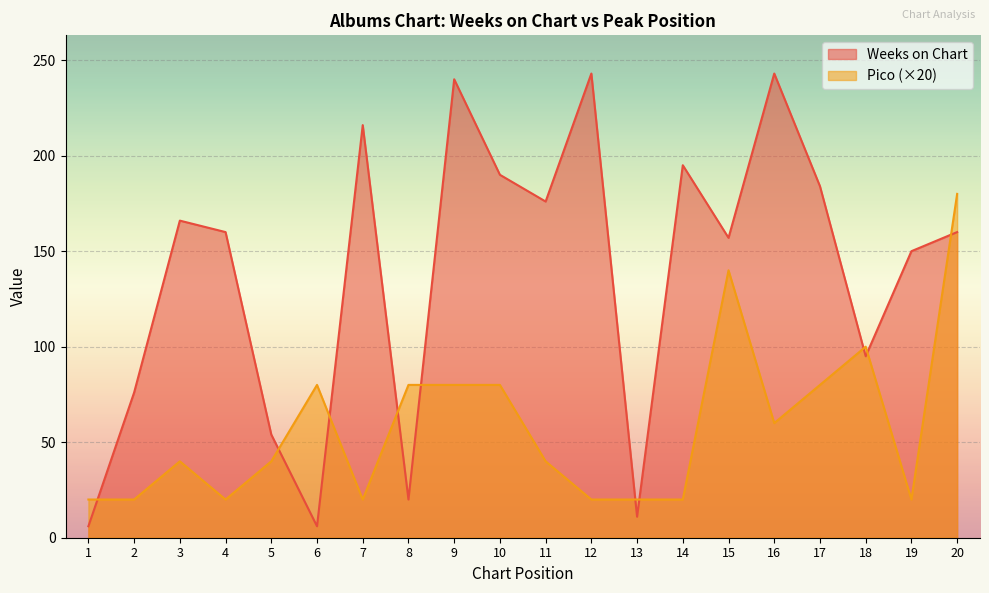

How many categories are shown in the chart?

20